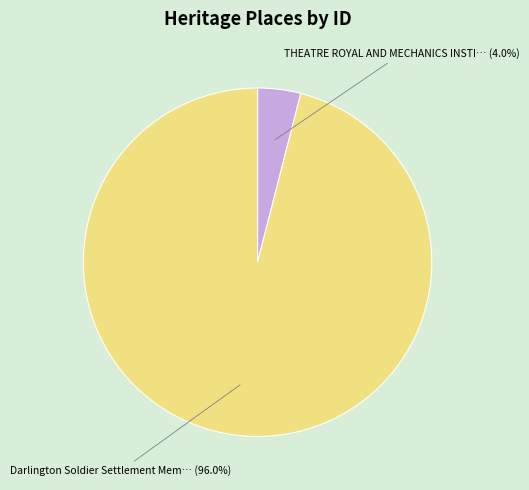

Is there any slice that represents more than half of the pie?

Yes